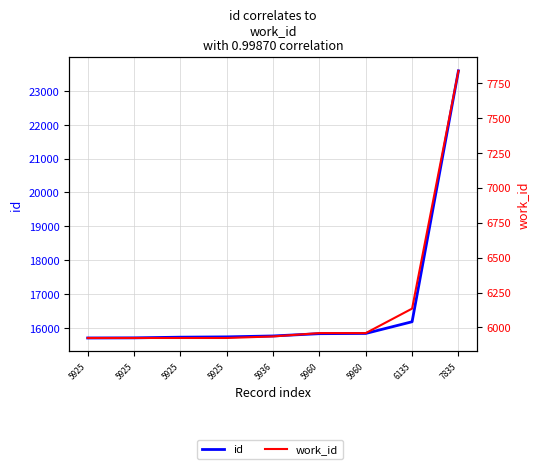

What is the difference between the highest and lowest values at 5925?

9784